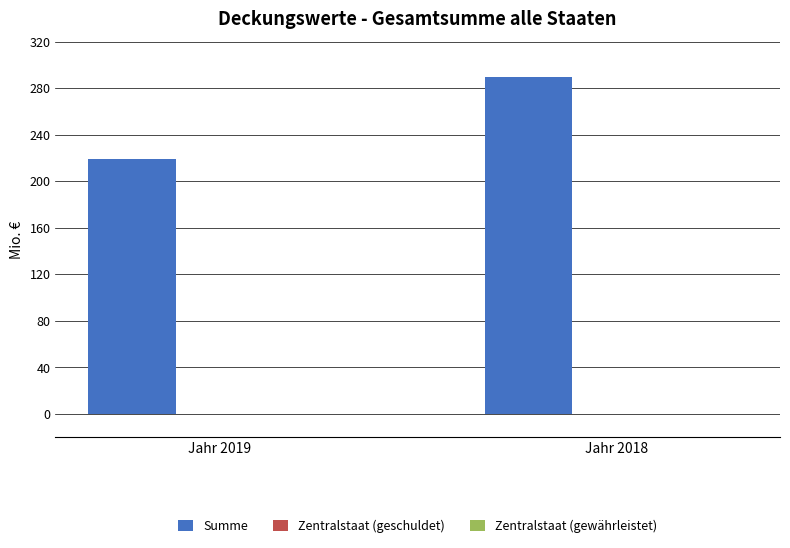

Approximately how many times larger is the value at Jahr 2019 compared to Jahr 2018?

0.8